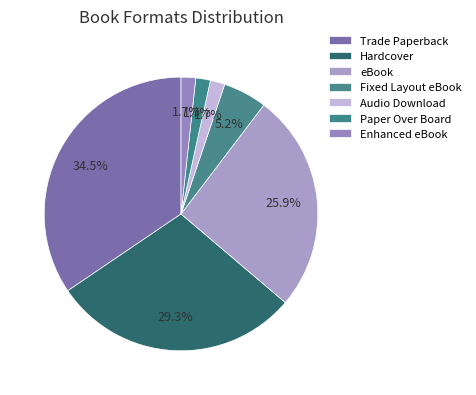

Count the number of slices in the pie.

7